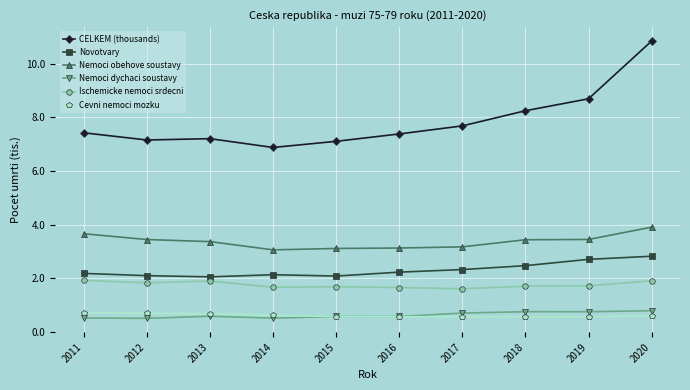

Does the chart display data point markers on the line(s)?

Yes